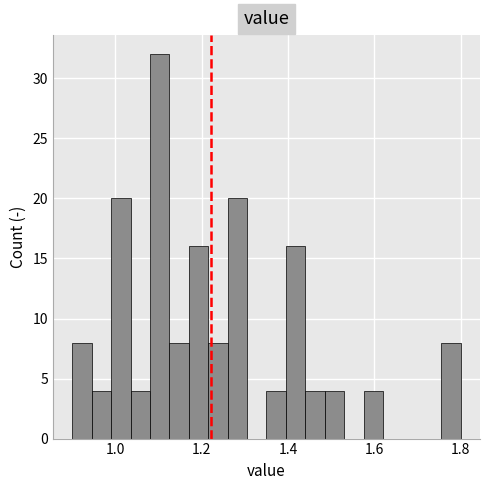

Around what value on the x-axis is the tallest bar? Give the approximate position of its centre, as read against the axis.

1.10